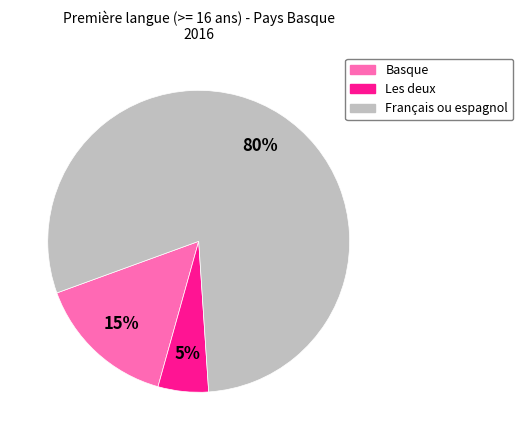

Count the number of slices in the pie.

3